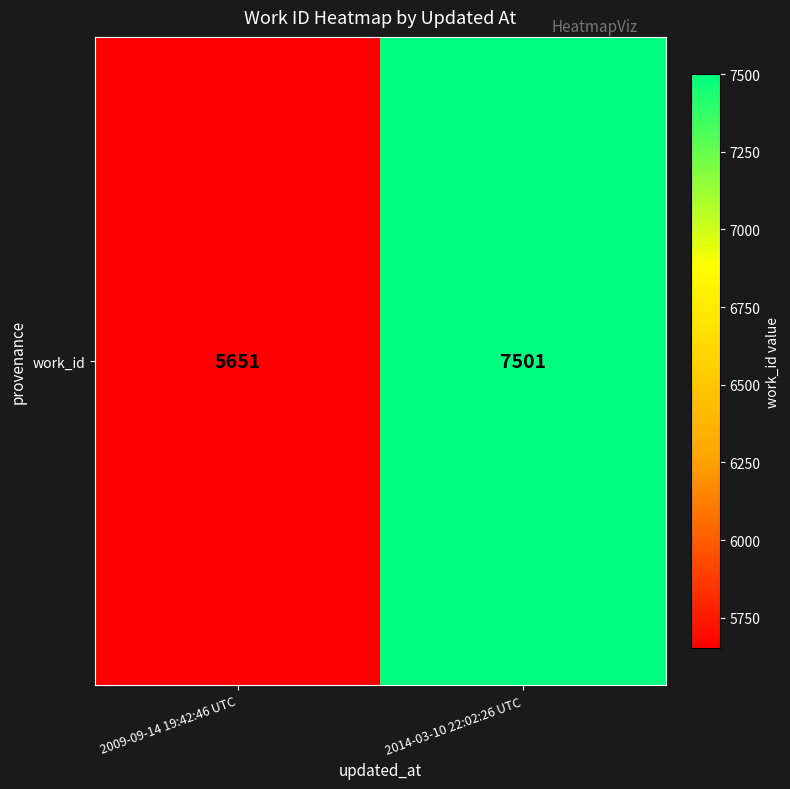

The value at 2009-09-14 19:42:46 UTC is 5651. True or false?

True